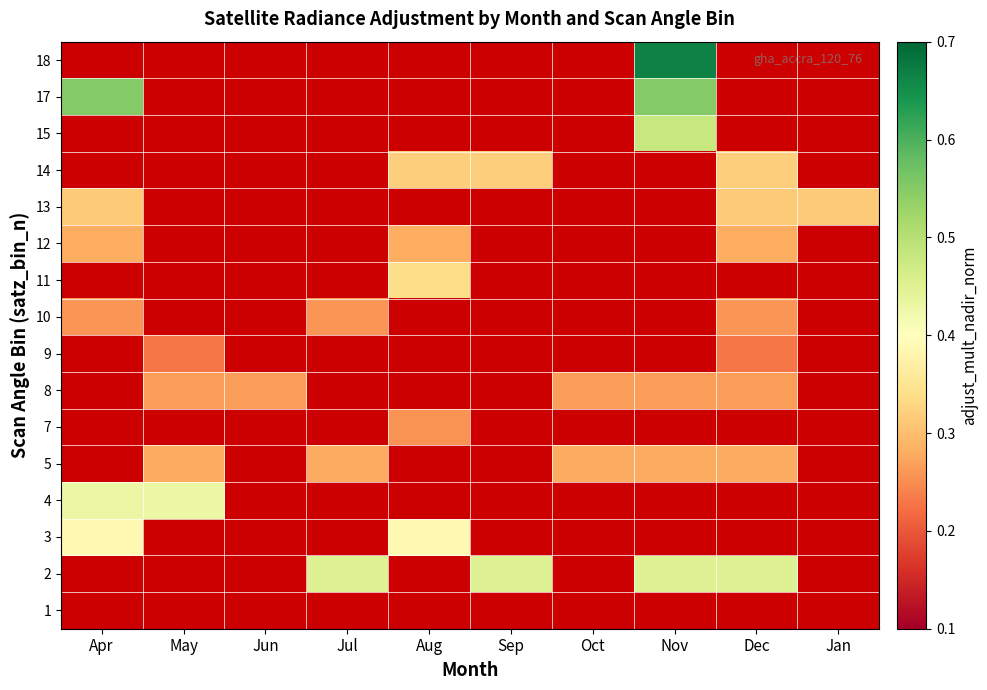

At which category does the chart reach its minimum across all series?

May